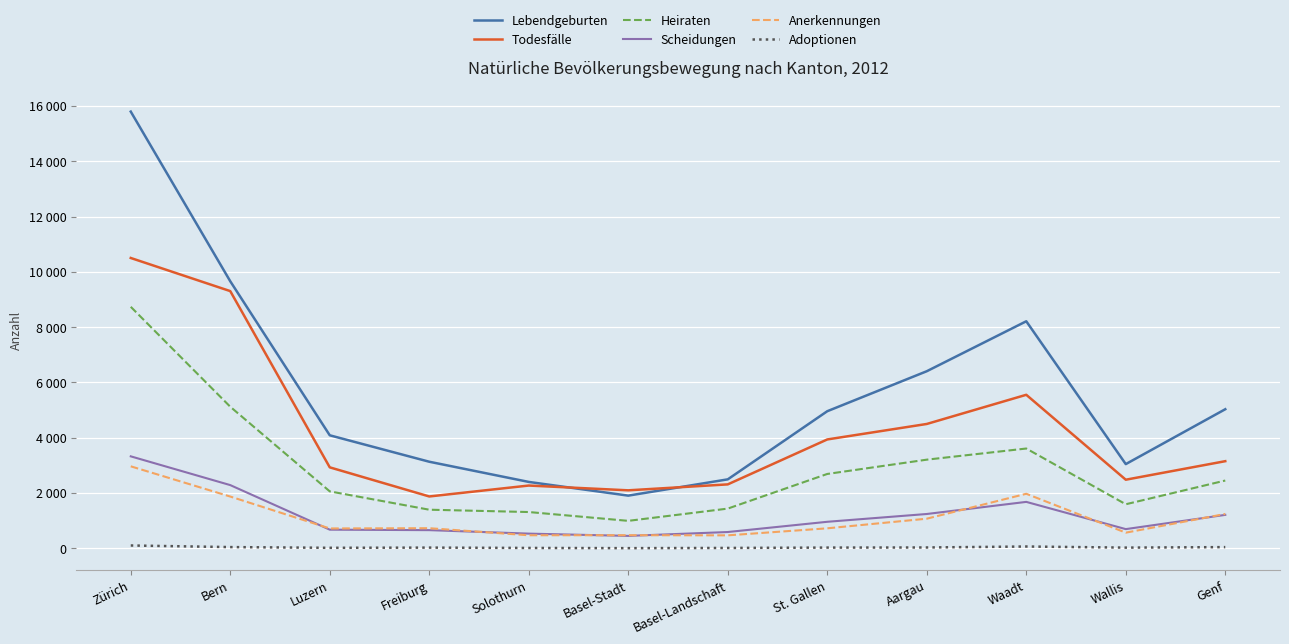

Which series has the widest spread of values?

Lebendgeburten